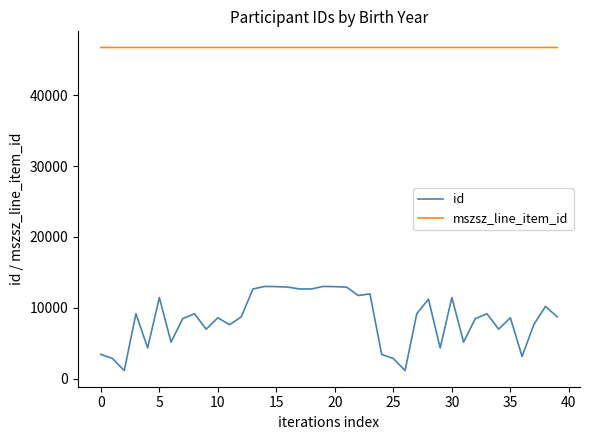

True or false: id and mszsz_line_item_id cross at least once.

False